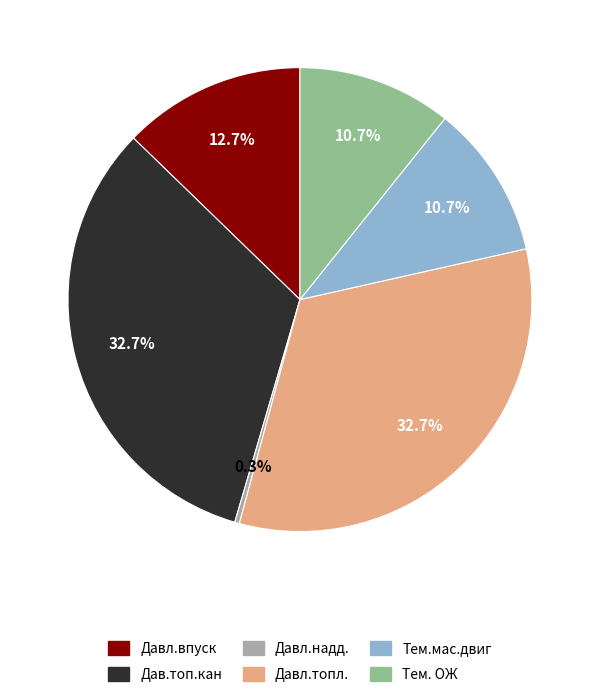

Is Давл.впуск the majority of the pie?

No